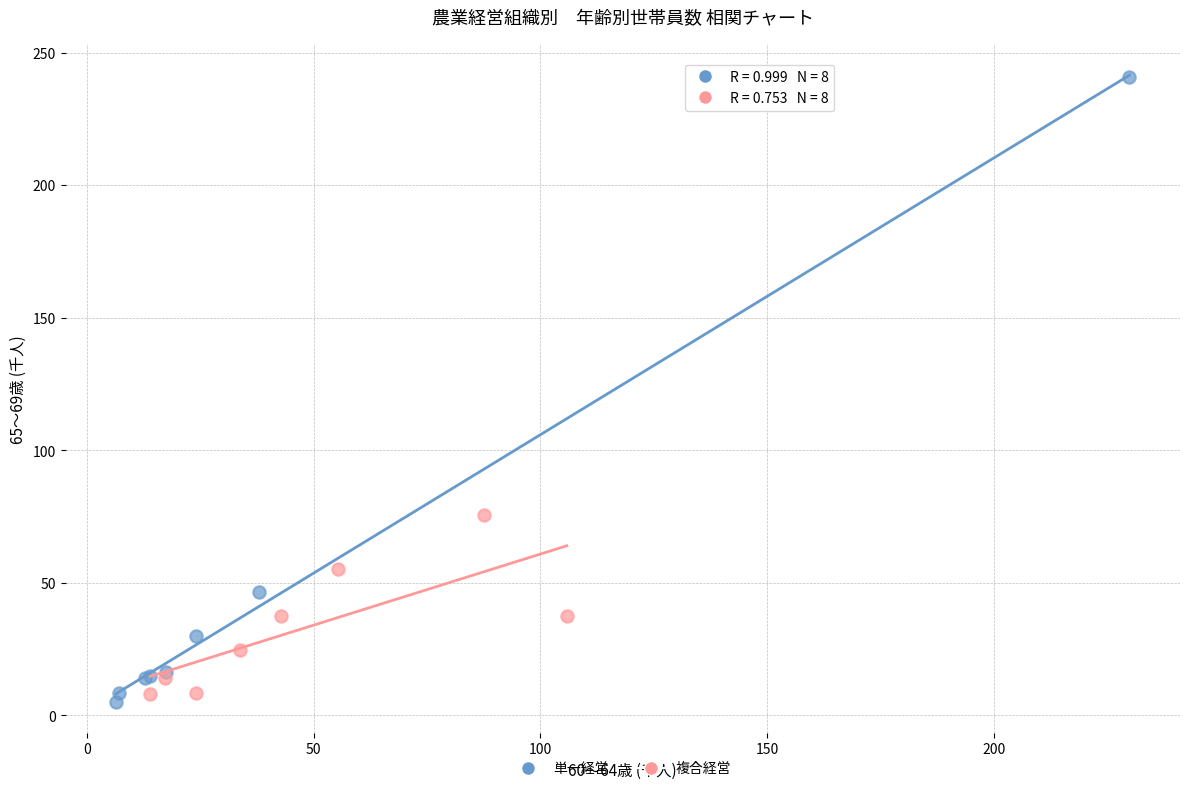

Which series contains the highest Y value?

単一経営